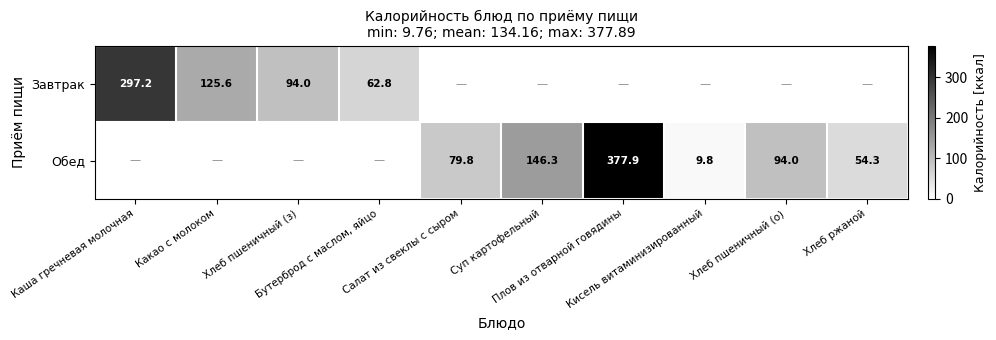

Which series changed the most between Суп картофельный and Хлеб ржаной?

Обед